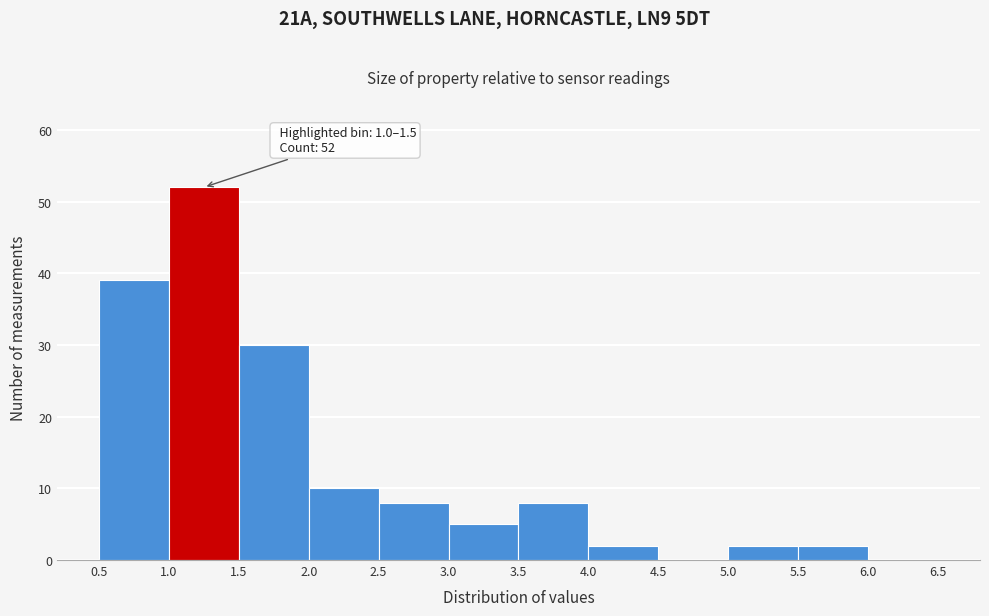

Over which range of the x-axis is the bar tallest?

1.0 to 1.5